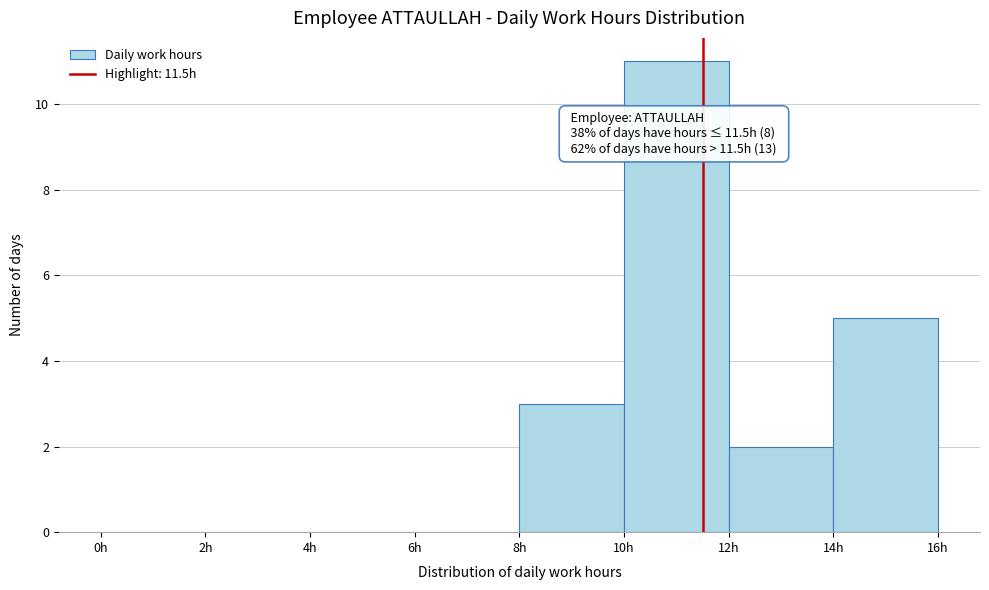

Over which range of the x-axis is the bar tallest?

10 to 12